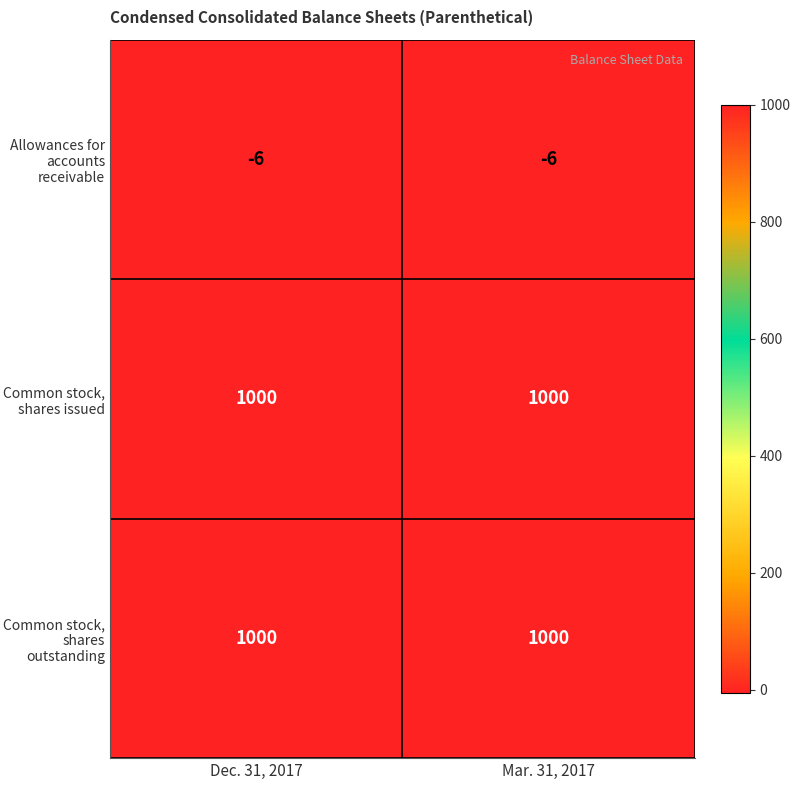

What is the approximate value of Common stock, shares issued at Dec. 31, 2017?

1000